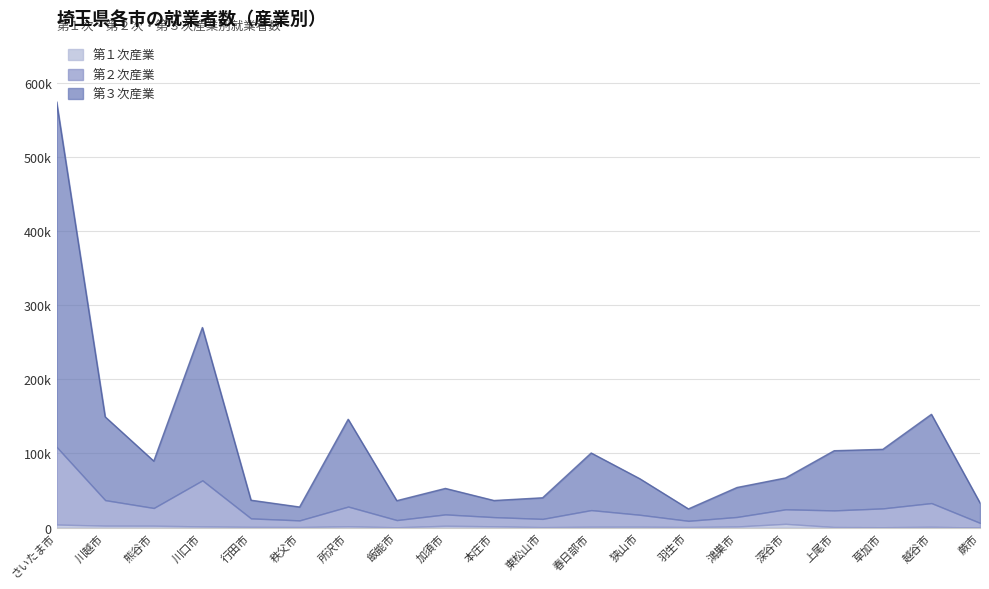

What are all the series names shown in the legend?

第１次産業, 第２次産業, 第３次産業